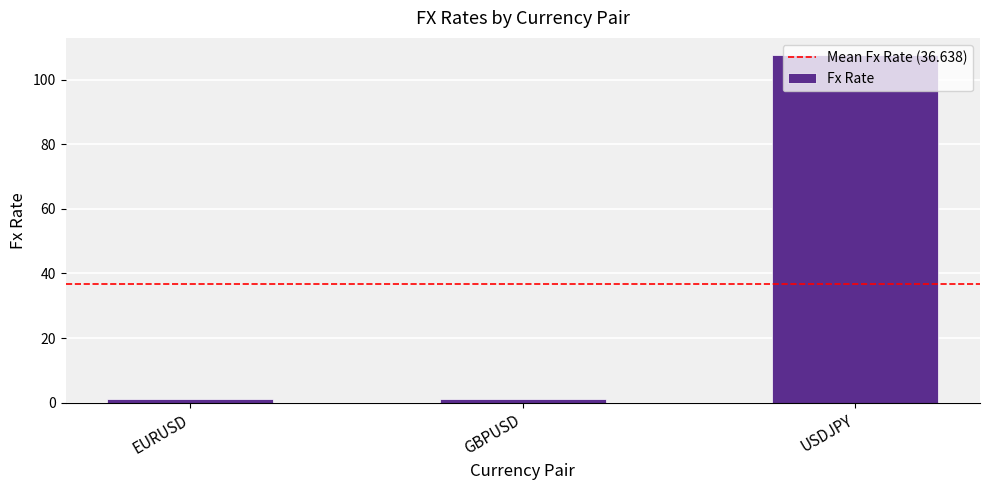

At which category does the chart reach its peak across all series?

USDJPY